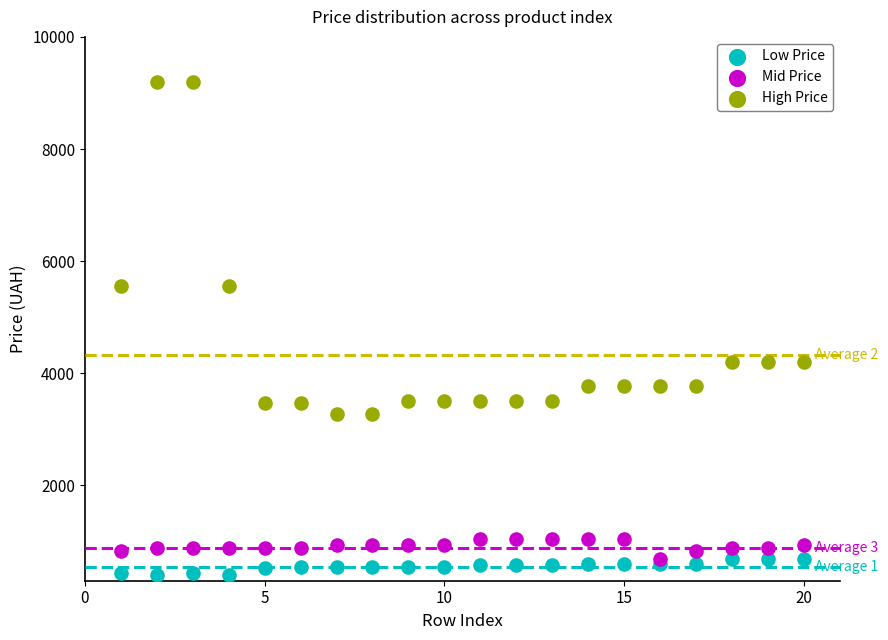

Which series reaches the maximum Y coordinate?

High Price